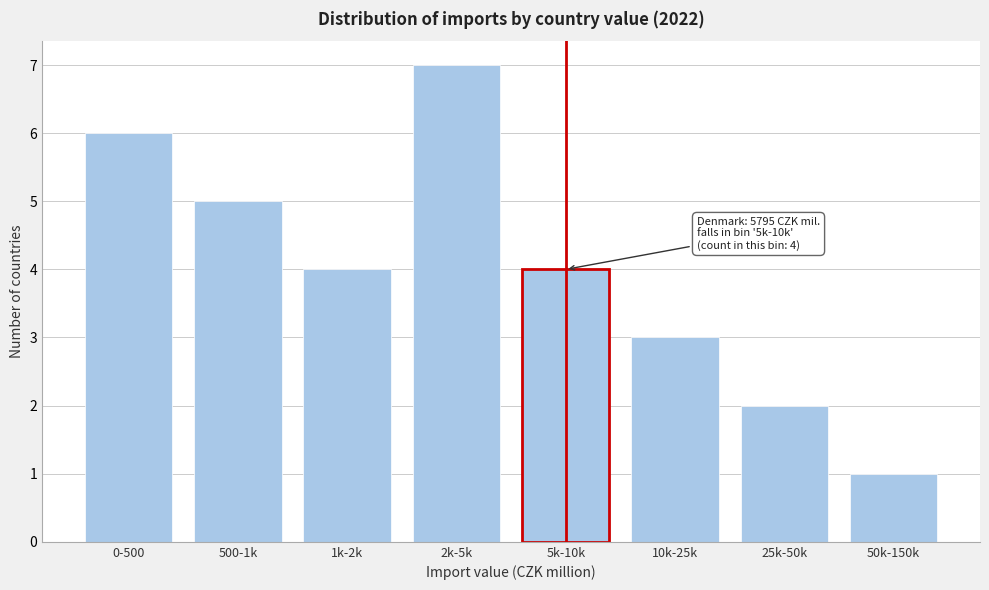

Reading left to right, transcribe all the data shown in this chart.

0-500=6	500-1k=5	1k-2k=4	2k-5k=7	5k-10k=4	10k-25k=3	25k-50k=2	50k-150k=1